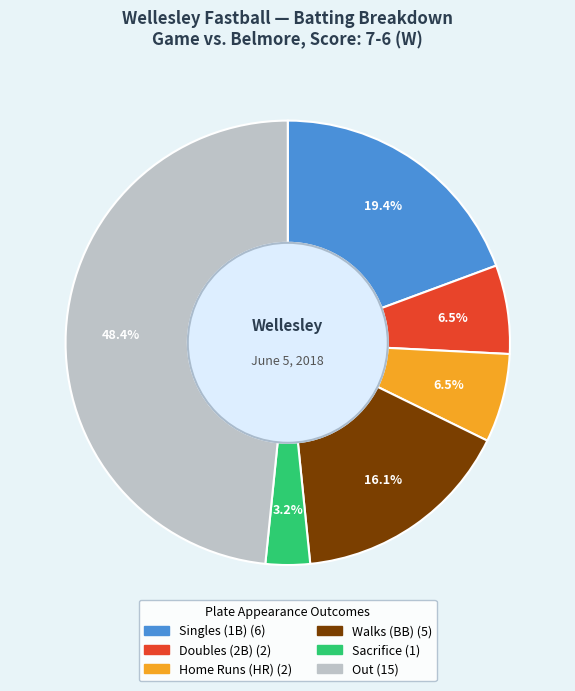

Is there any slice that represents more than half of the pie?

No